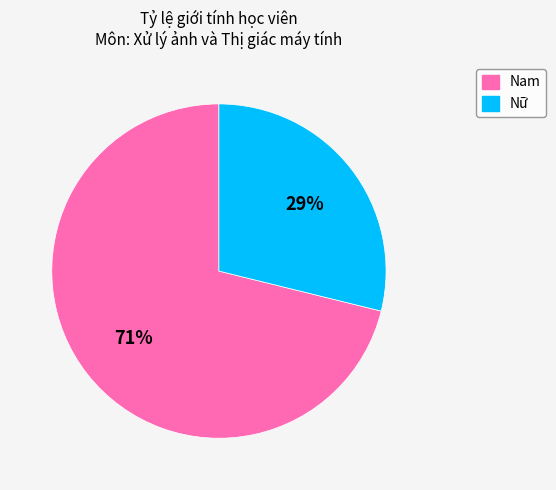

Is Nam the majority of the pie?

Yes